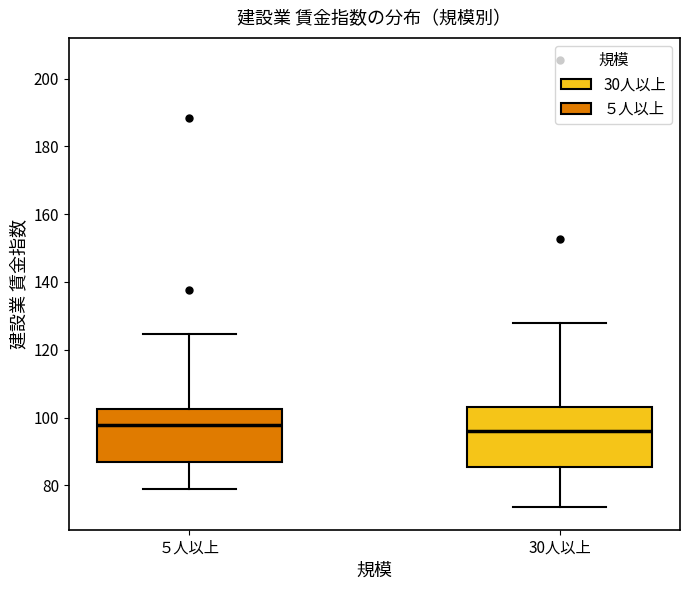

Reading left to right, transcribe this box plot: for each box, give where its median line is, the range the box spans, and where its two whiskers end, as read against the y-axis. The values are not printed on the chart, so give them approximately, as read against the axis.

５人以上: median 98, box 86 to 102, whiskers 80 to 124
30人以上: median 96, box 86 to 104, whiskers 74 to 128